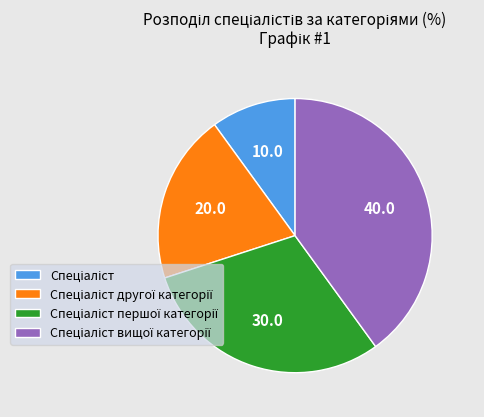

How many slices are in this pie chart?

4